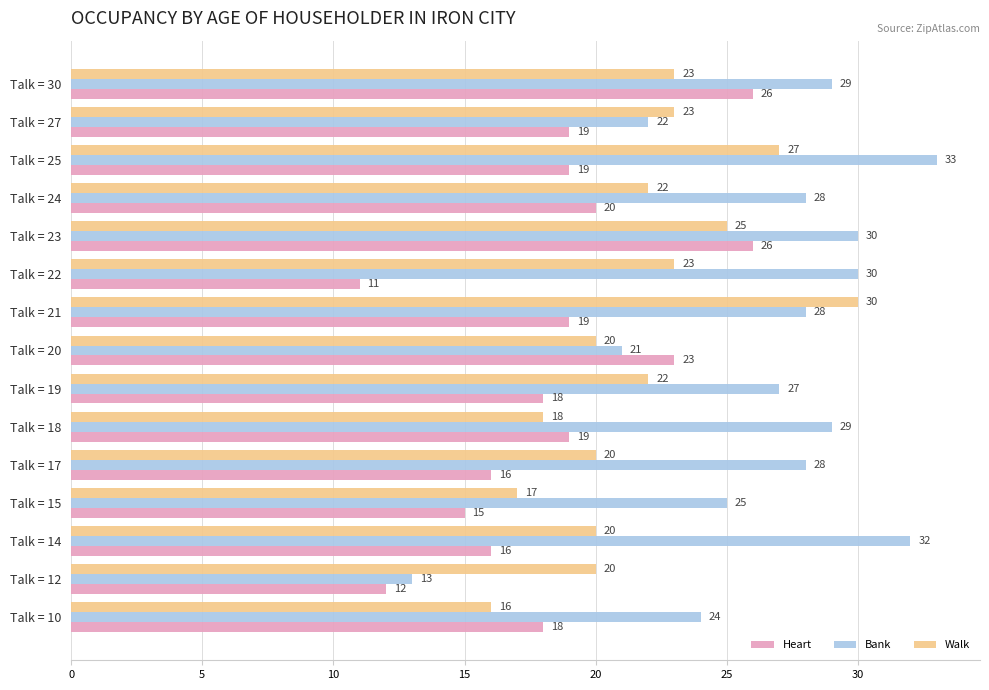

How many data points in Walk are less than 22?

7